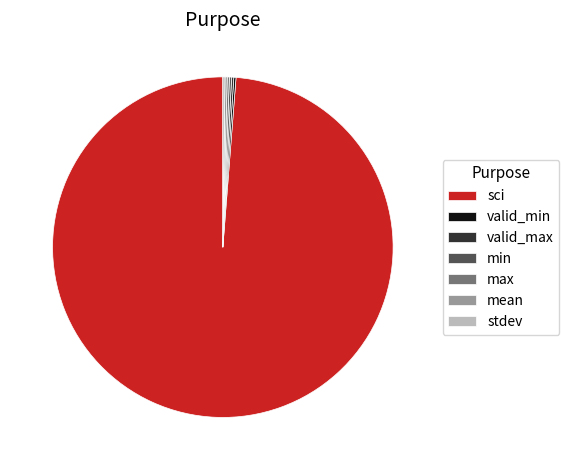

What is the largest slice in the pie chart?

sci